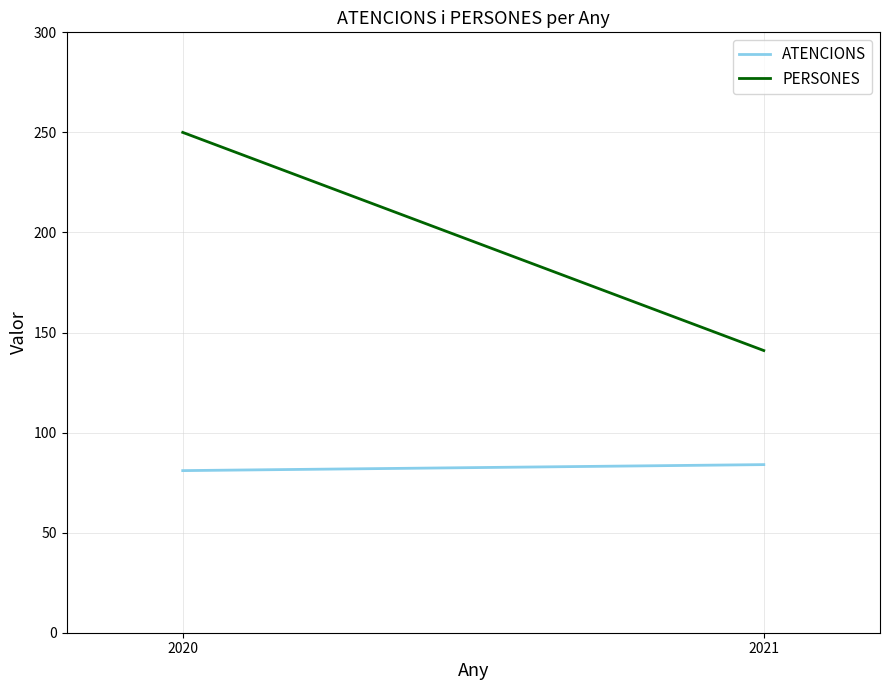

At which category is the sum across all series the highest?

2020